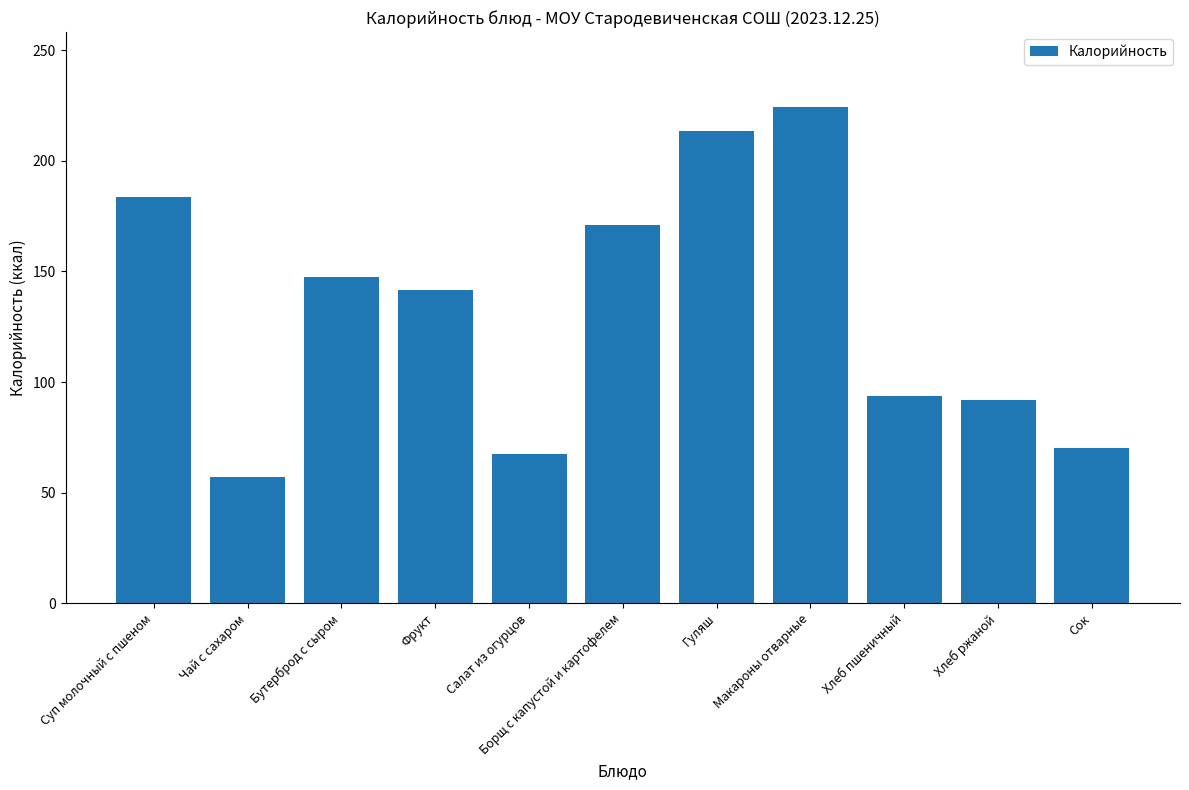

How many bars are there in total?

11